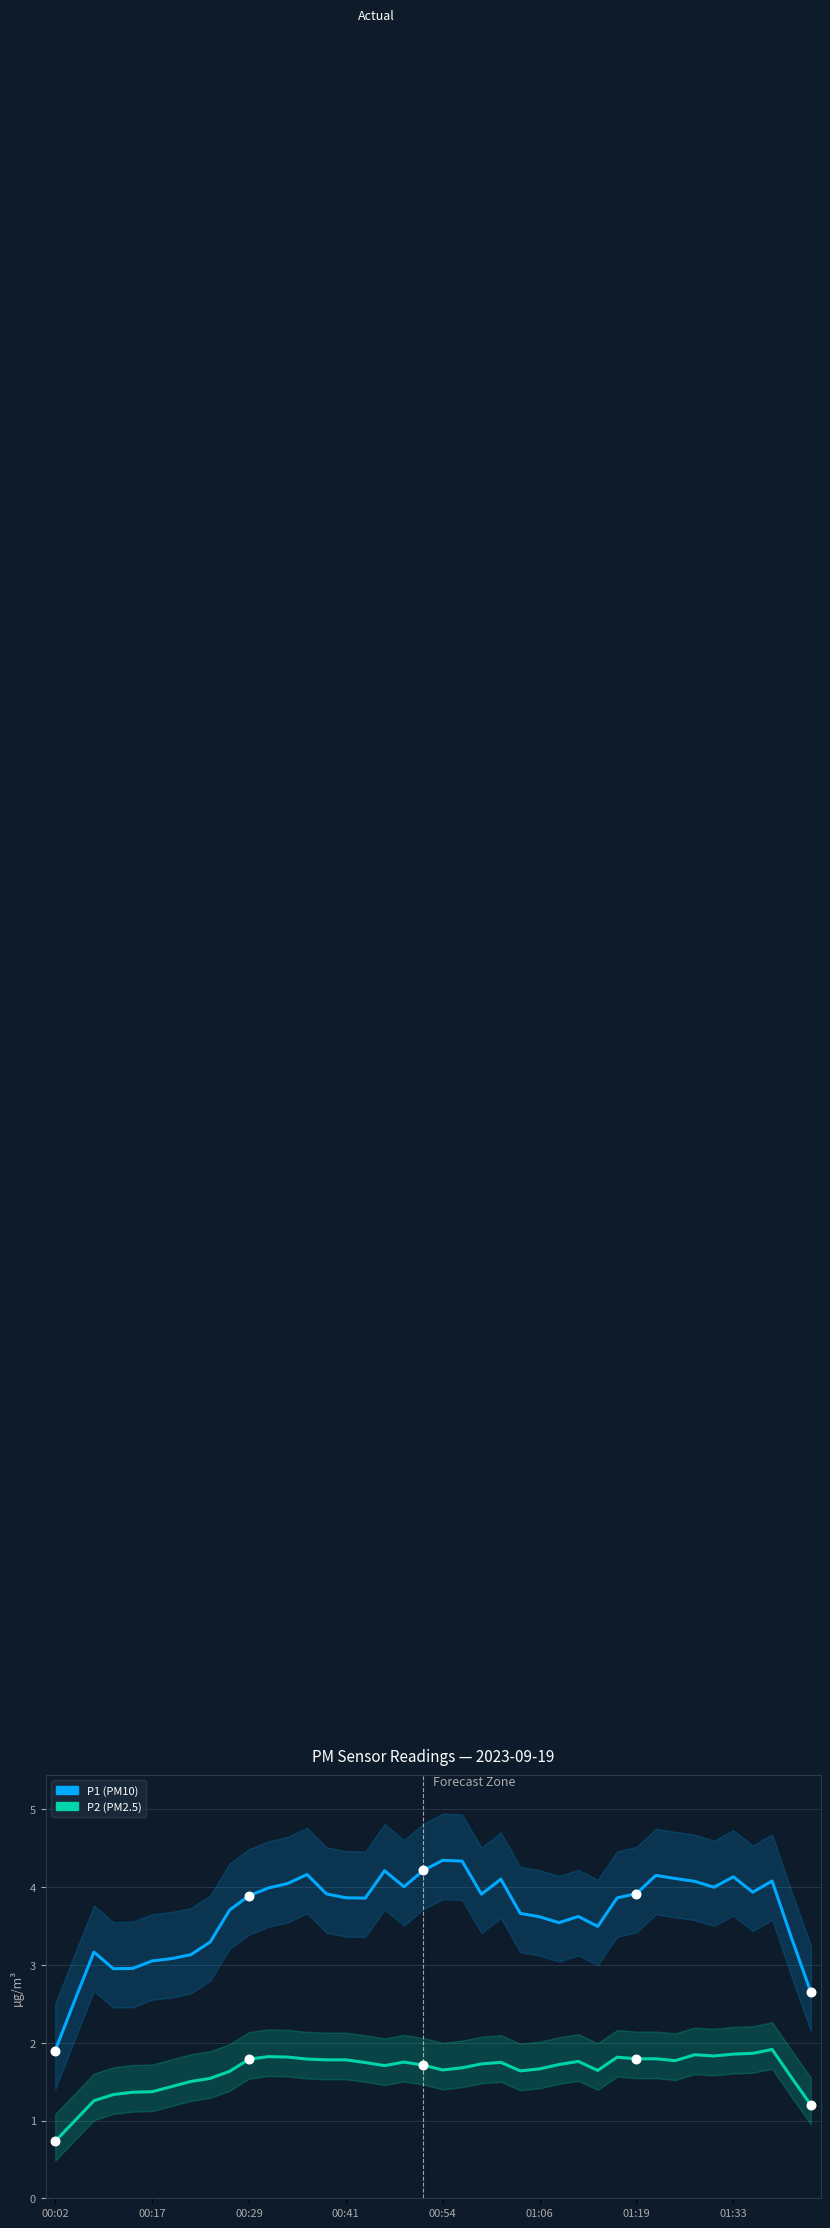

Which series reaches the maximum Y coordinate?

P1 (PM10)